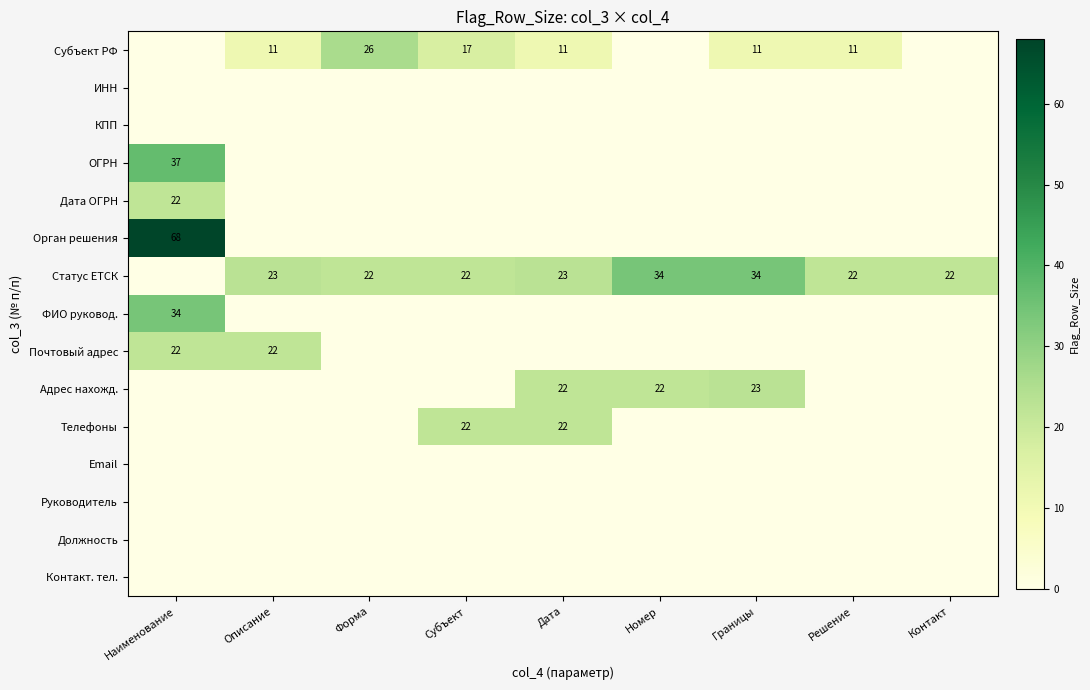

What is the difference between the highest and lowest values at Описание?

23